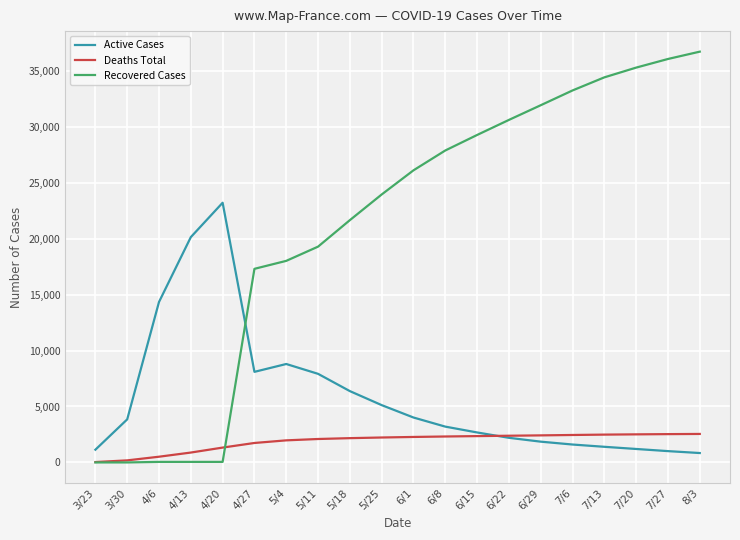

Which series has the largest total across all categories?

Recovered Cases